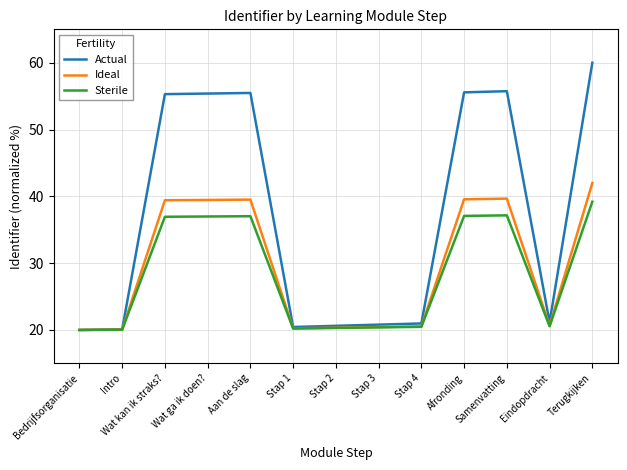

Is it true that Ideal equals 64.4 at Wat kan ik straks??

False